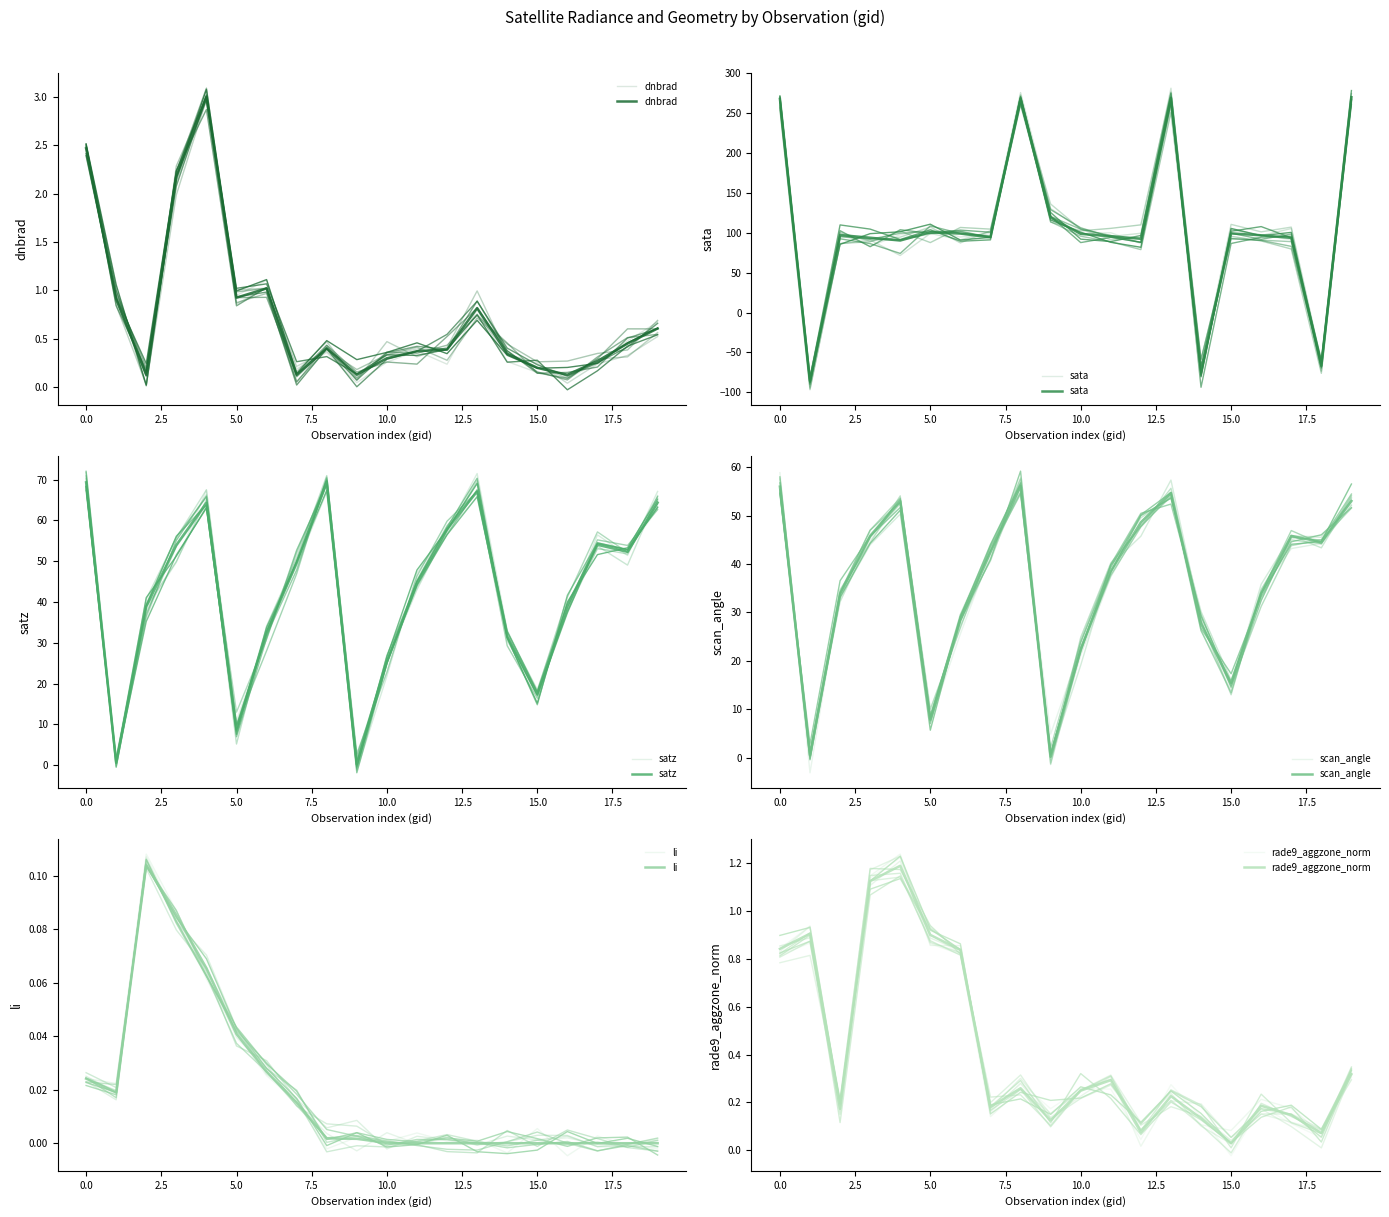

How many lines are shown in the chart?

6